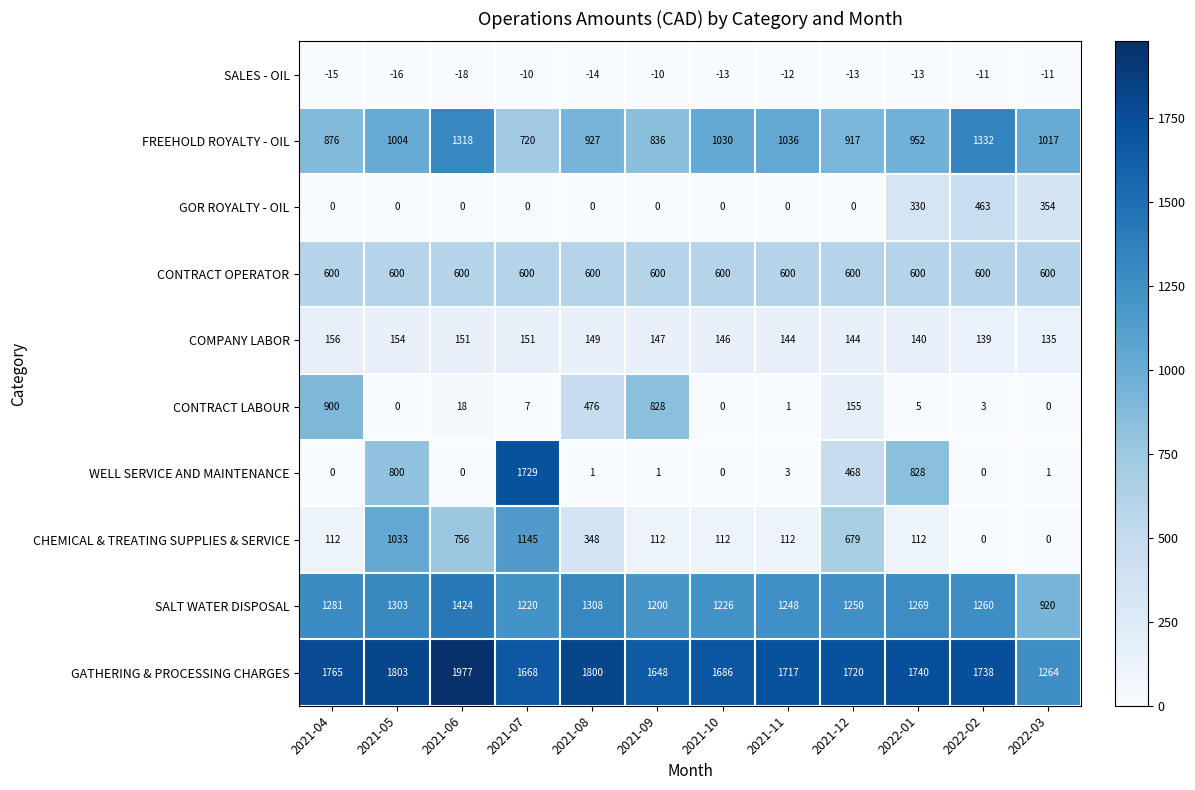

What is the spread (max minus min) of values at 2022-02?

1749